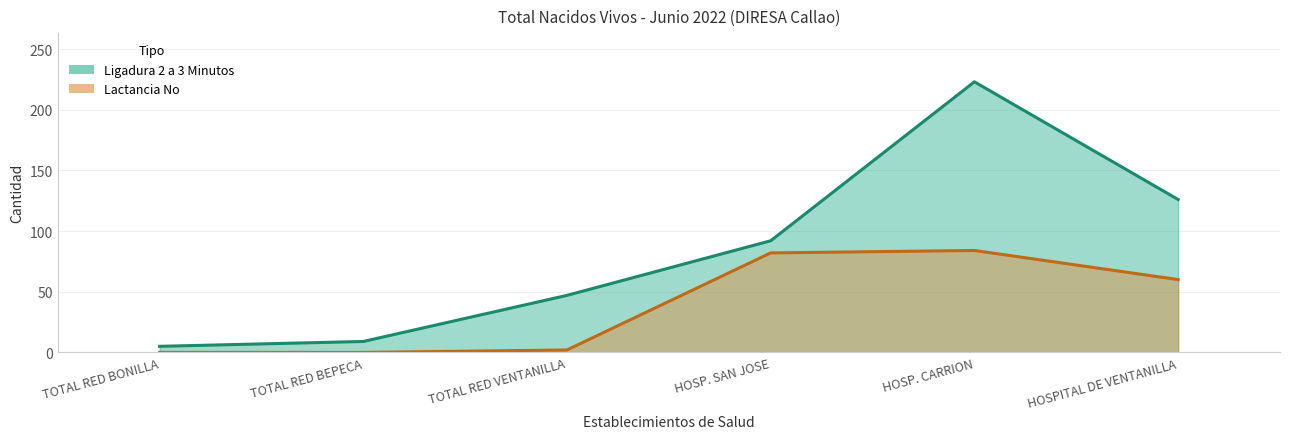

Where does the Ligadura 2 a 3 Minutos series first go above 92?

HOSP. CARRION